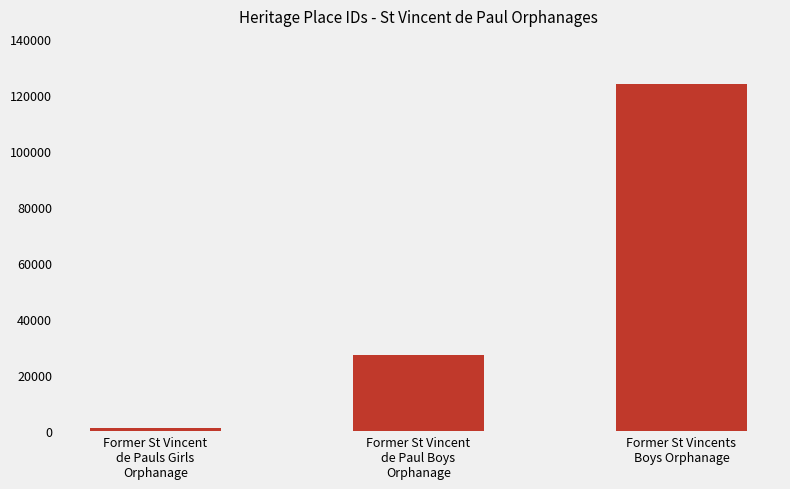

At which category does the chart reach its minimum across all series?

Former St Vincent
de Pauls Girls
Orphanage